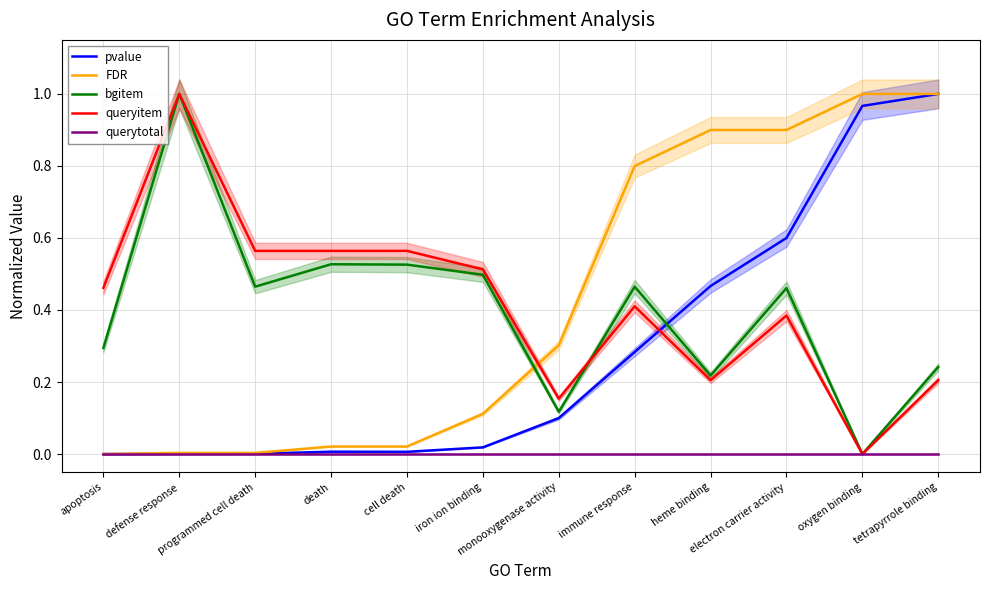

How many intersections are there between bgitem and queryitem?

1